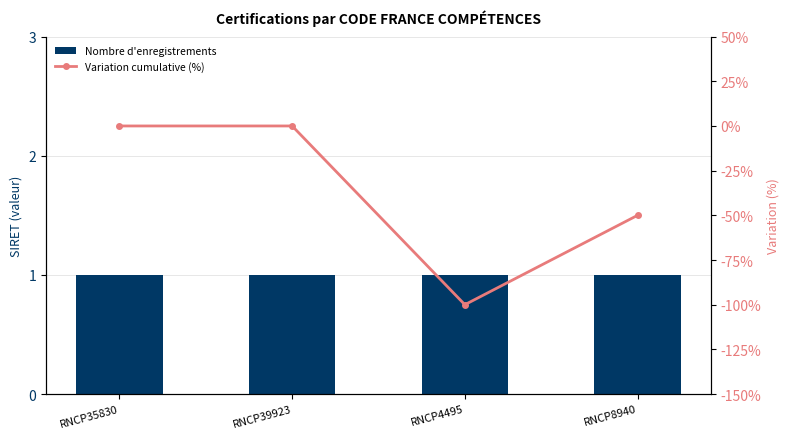

What is the spread (max minus min) of values at RNCP8940?

51